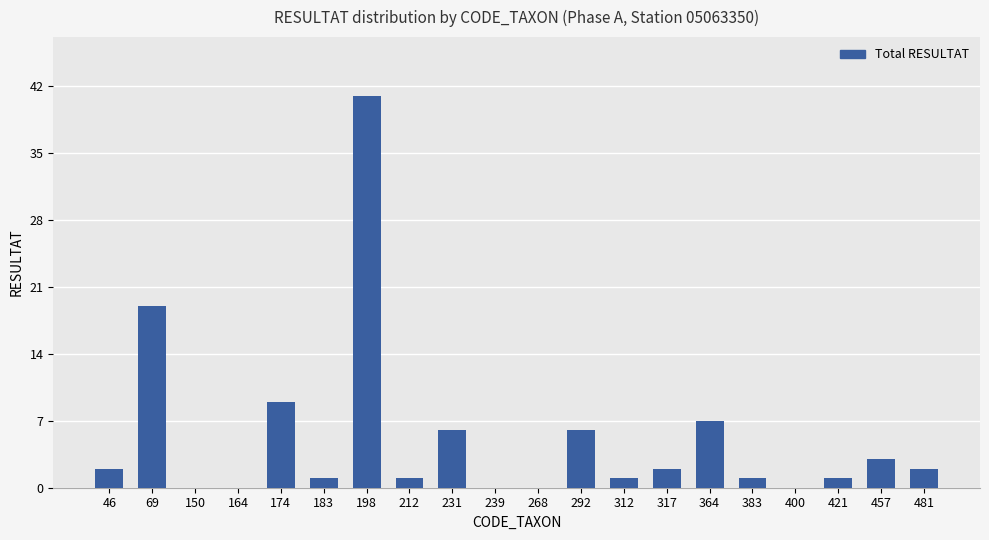

How many series are shown in this chart?

1